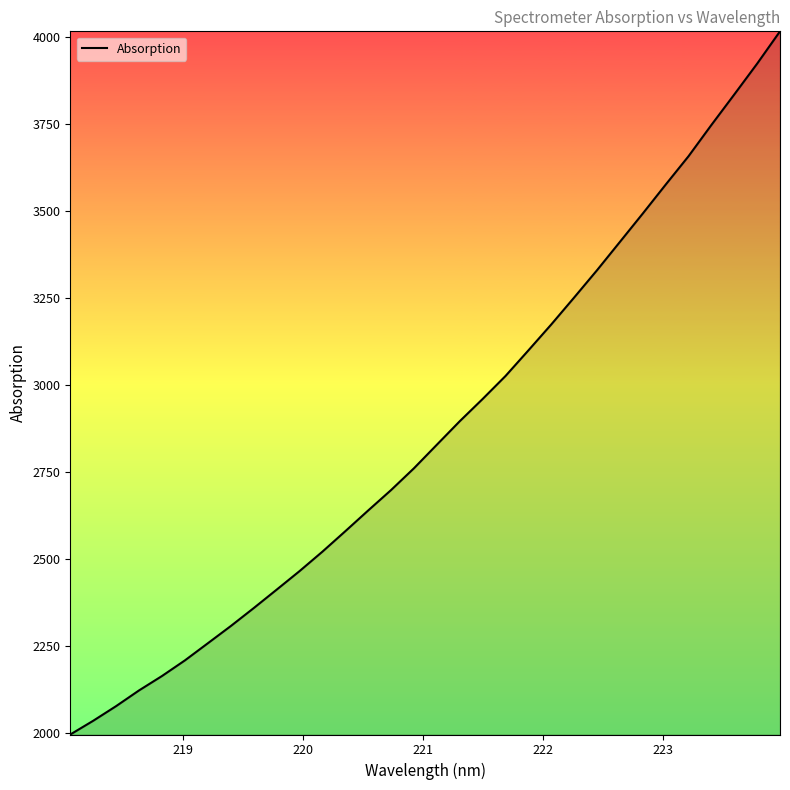

What is the difference between the maximum and minimum values?

2021.3